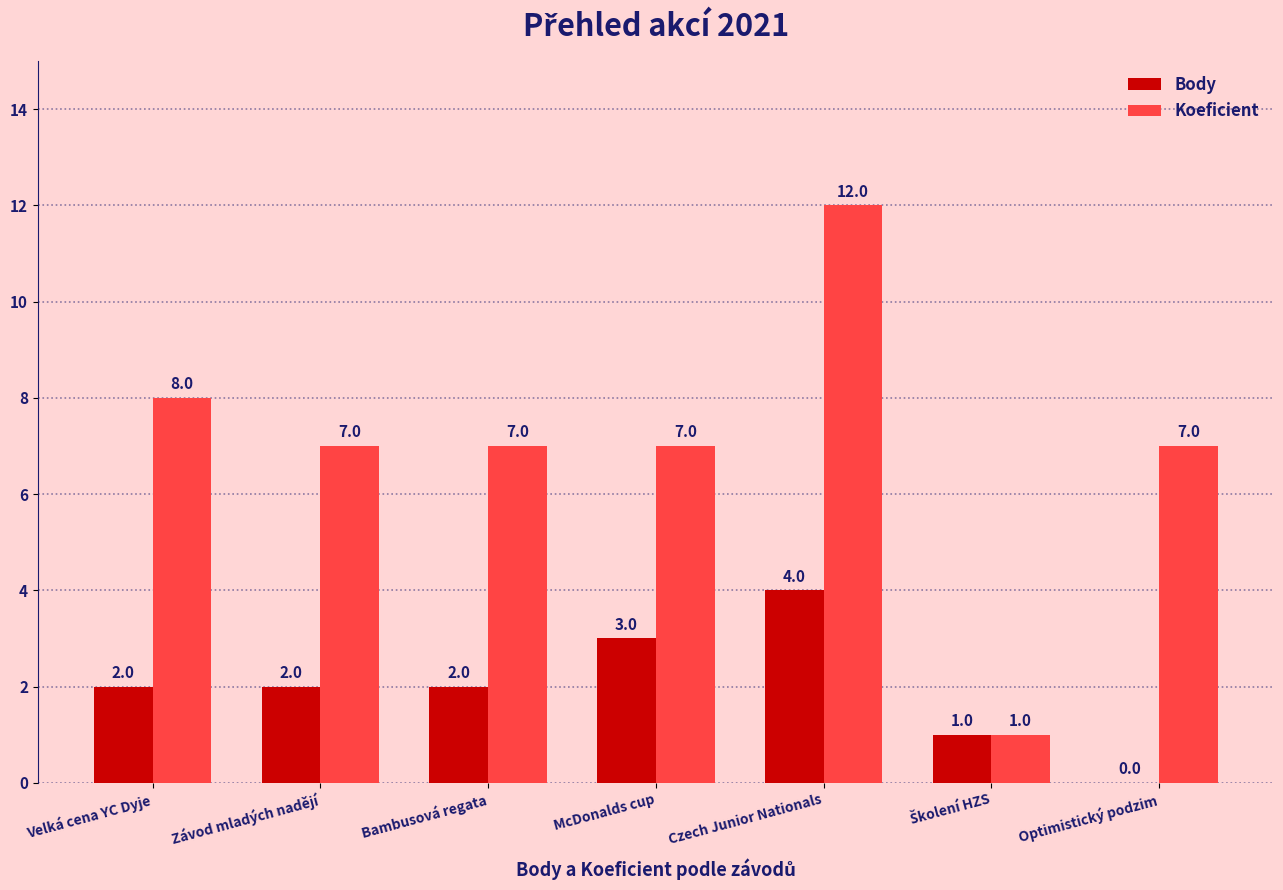

What is the total value across all series at Velká cena YC Dyje?

10